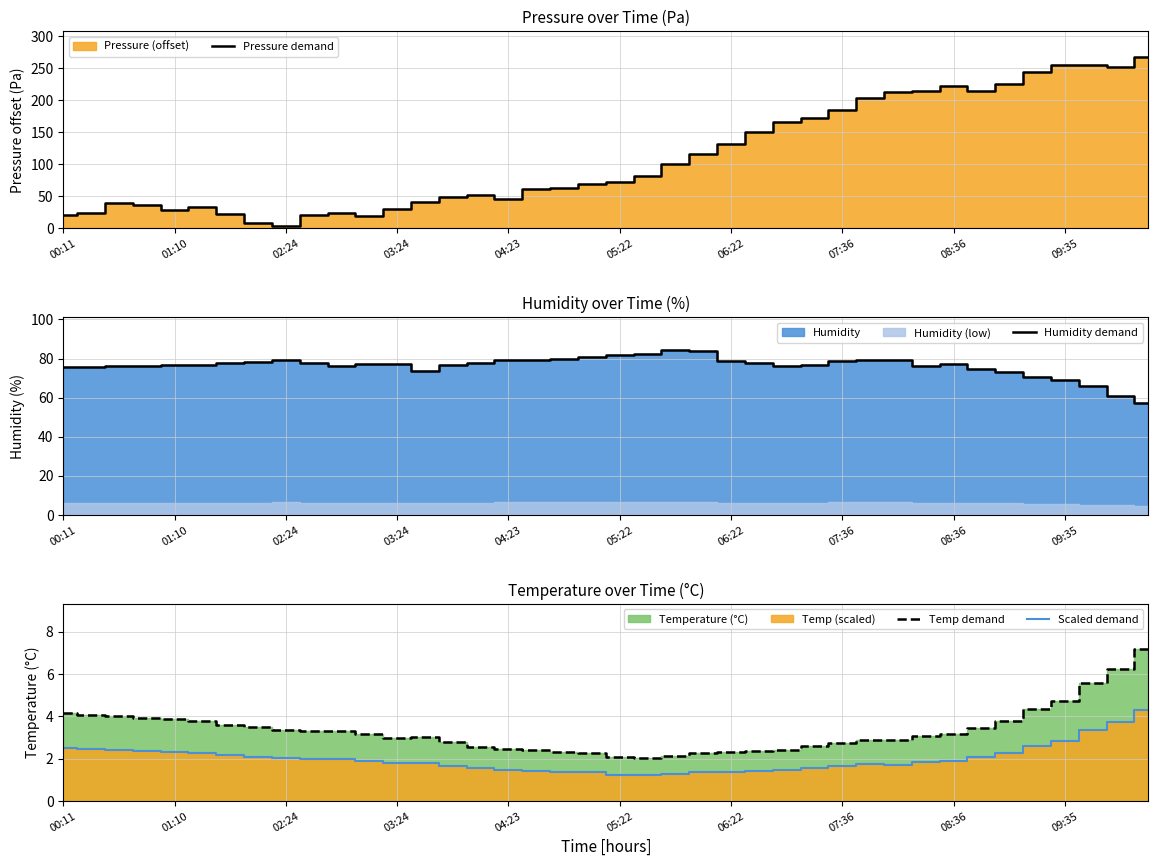

What is the minimum value for Temp demand?

2.0